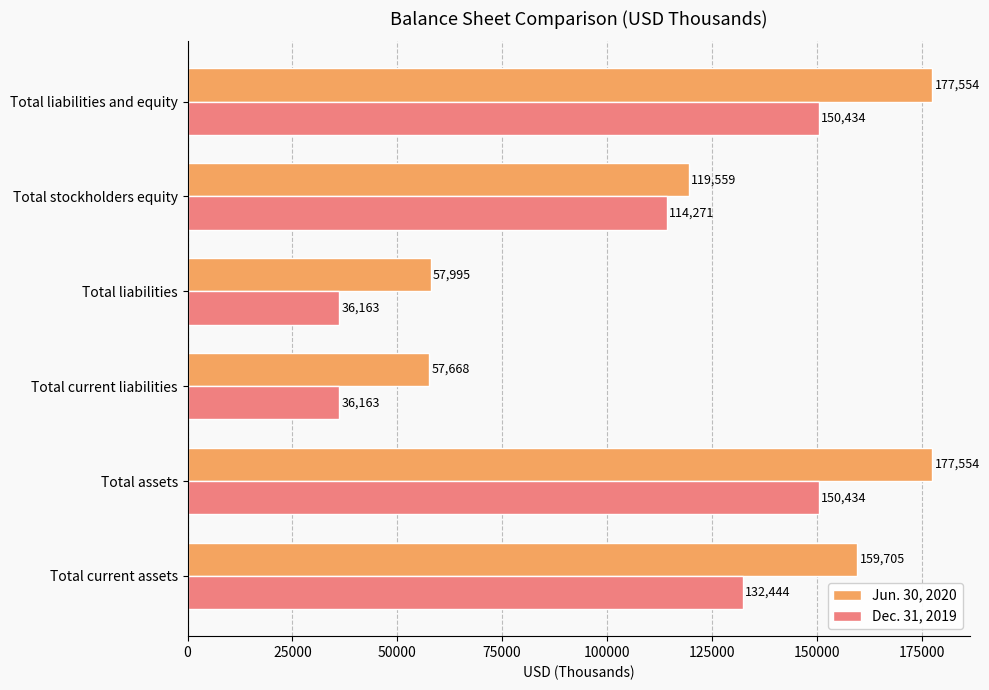

Which series has the widest spread of values?

Jun. 30, 2020